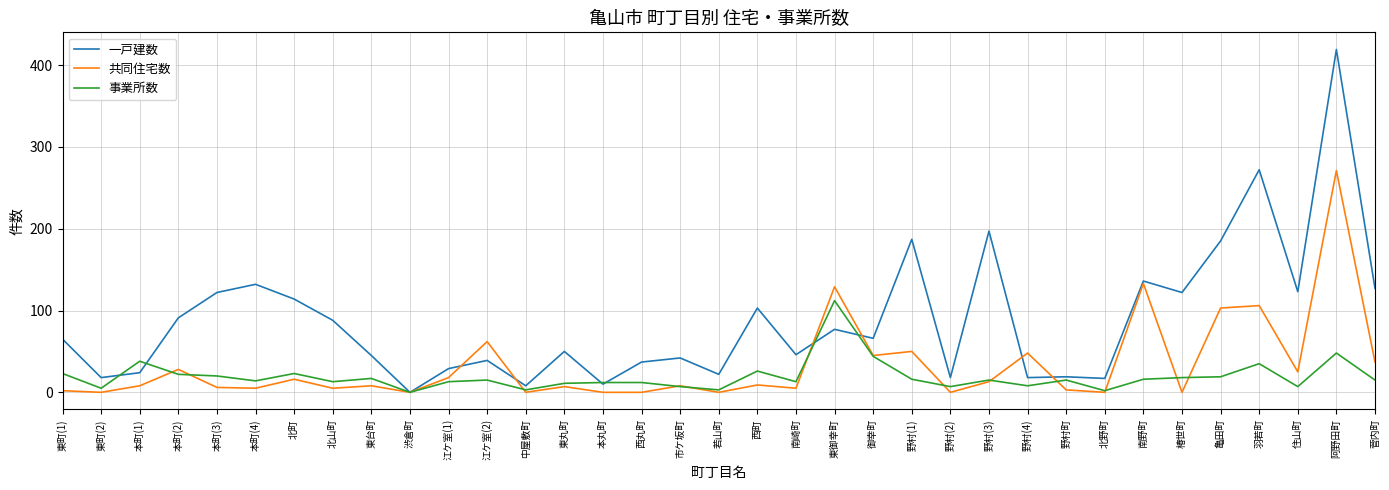

Between 江ケ室(2) and 西町, which series saw the biggest shift?

一戸建数